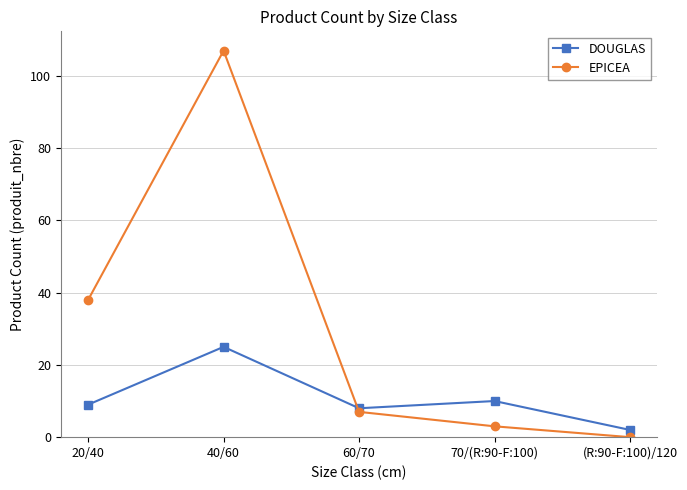

Which series has the widest spread of values?

EPICEA